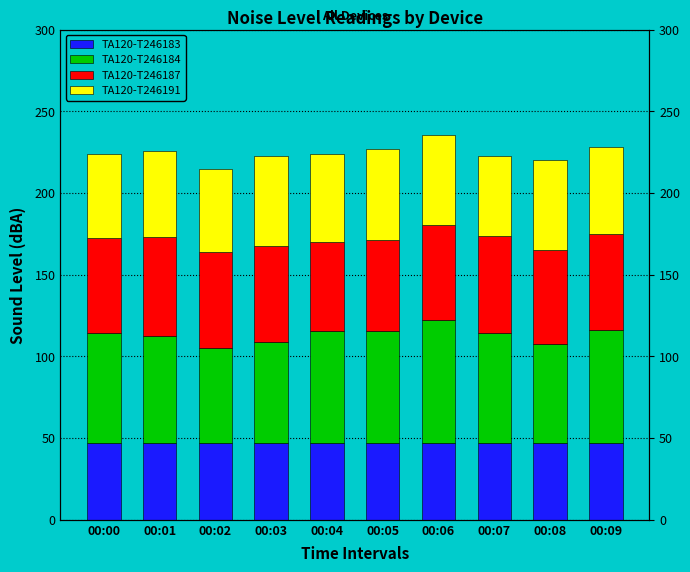

Which category has the highest value across all series?

00:06